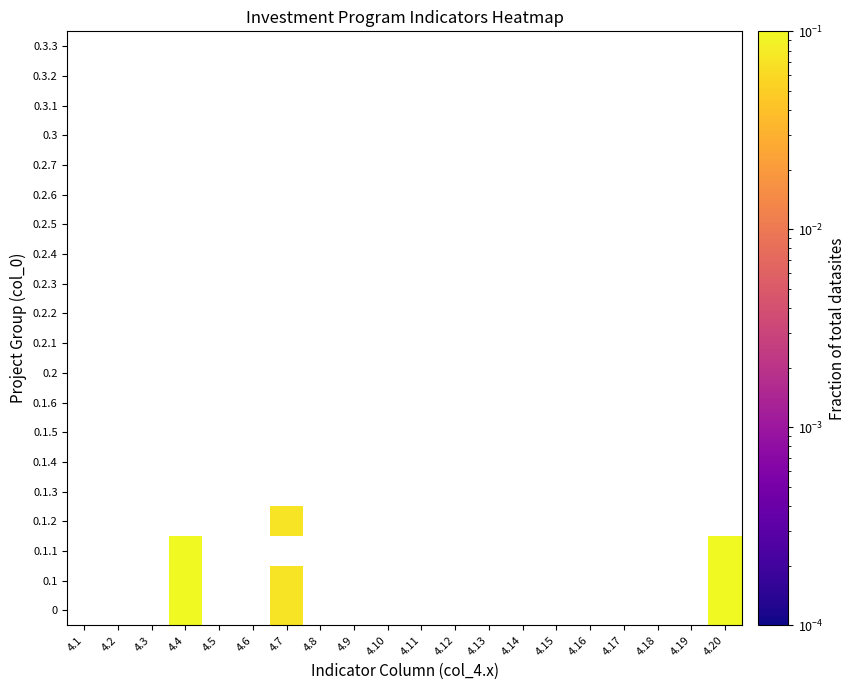

Between 4.14 and 4.9, which is larger?

4.14